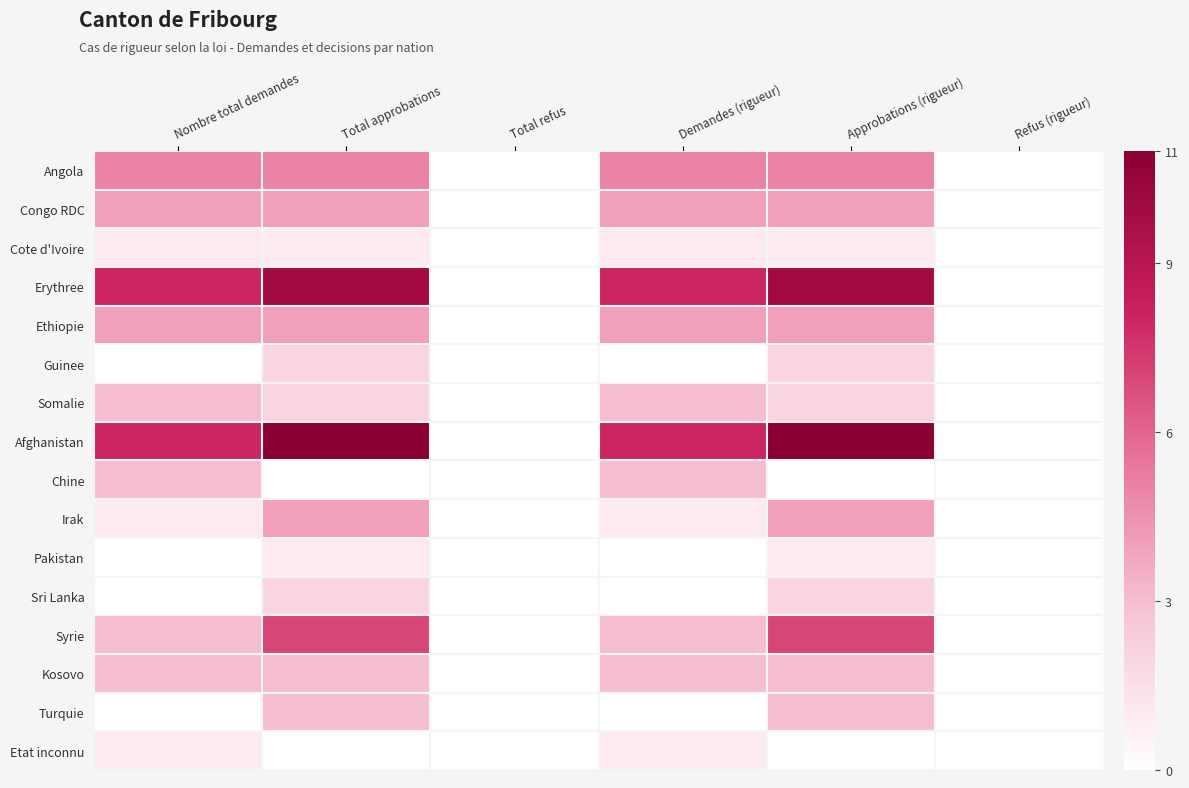

Which has a higher value, Total approbations or Nombre total demandes?

Total approbations